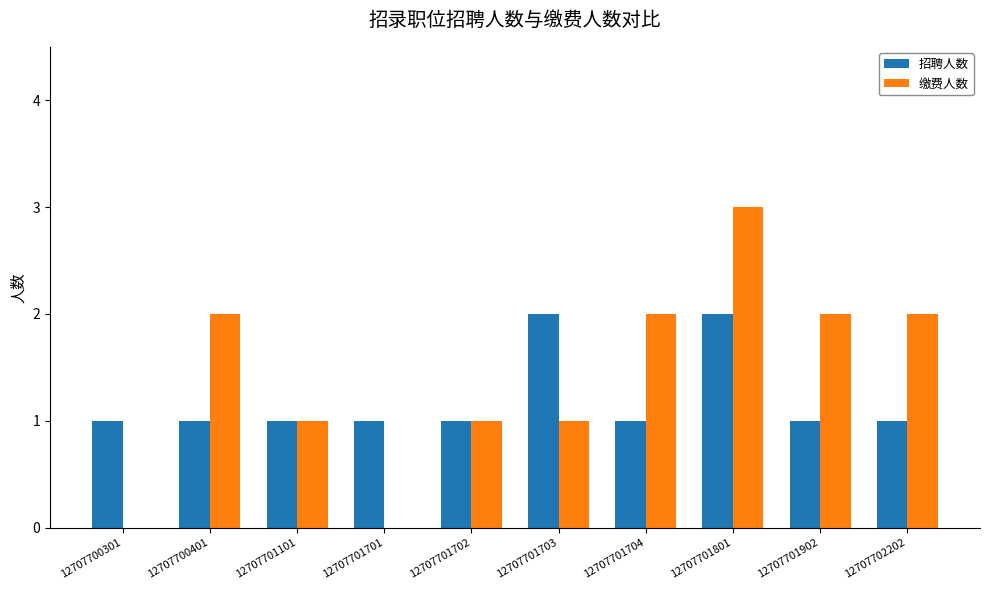

What is the maximum value for 招聘人数?

2